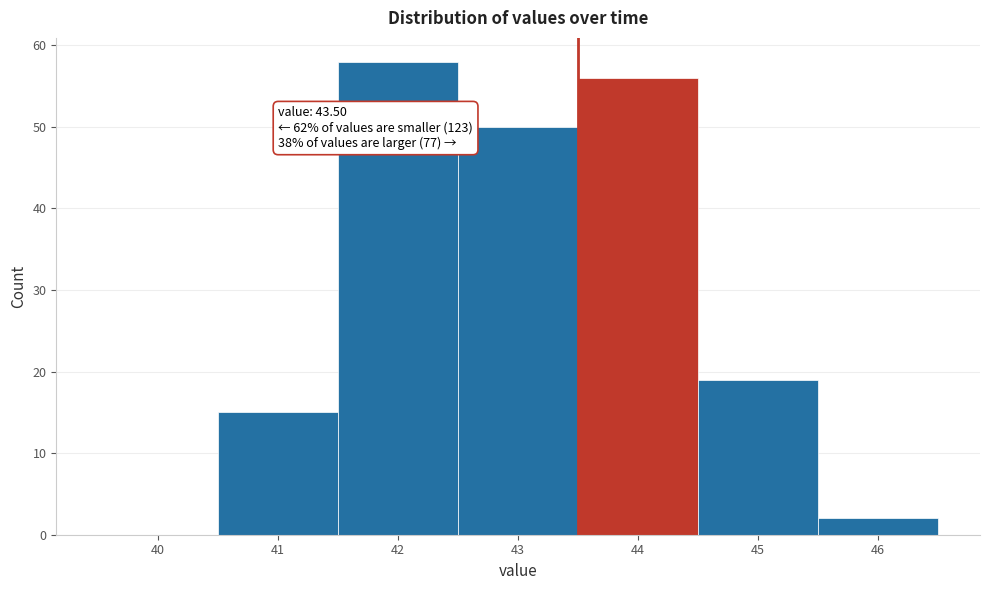

Over which range of the x-axis is the bar tallest?

41.5 to 42.5